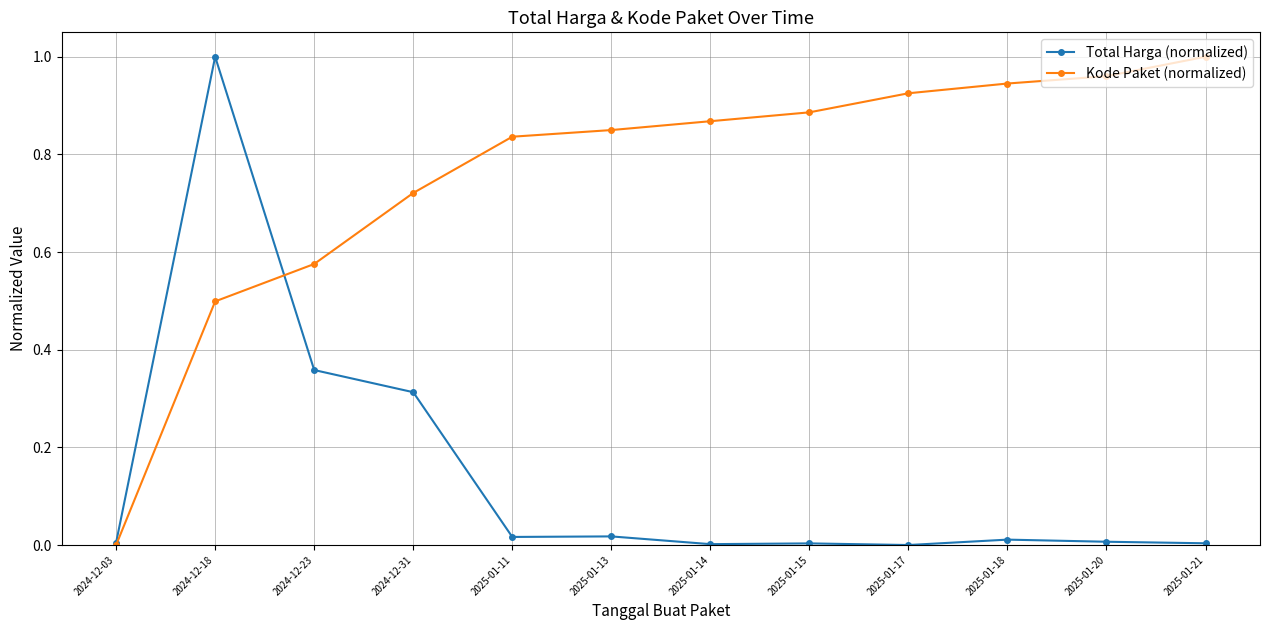

The Total Harga (normalized) series shows 0.0 at 2025-01-13. True or false?

True